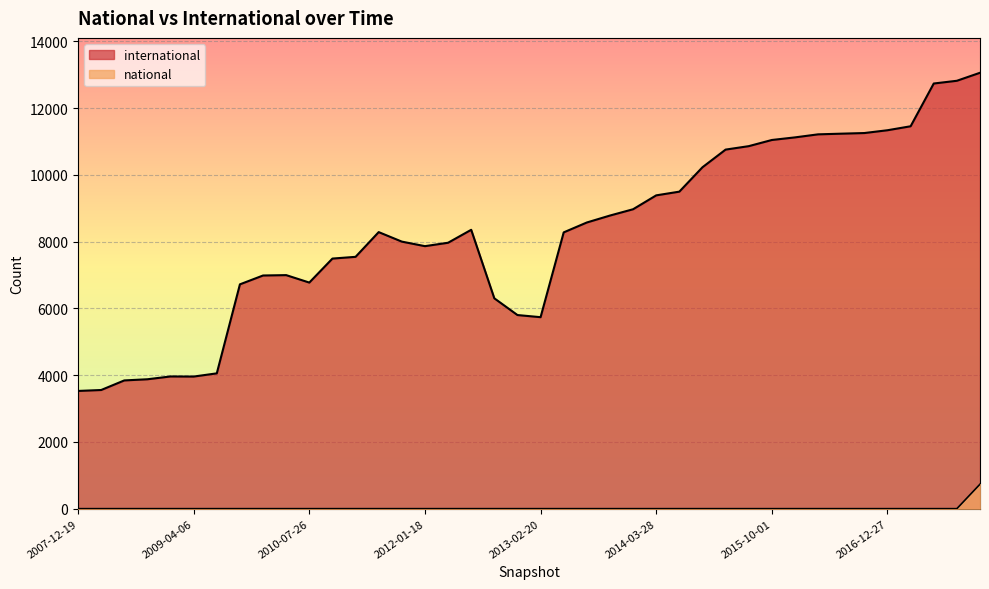

Rank the categories by national value from highest to lowest.

2017-12-22, 2007-12-19, 2008-04-01, 2008-06-27, 2008-10-10, 2008-12-17, 2009-04-06, 2009-06-17, 2009-09-25, 2009-12-16, 2010-04-01, 2010-07-26, 2010-11-17, 2011-02-21, 2011-06-10, 2011-09-05, 2012-01-18, 2012-03-26, 2012-07-13, 2012-10-31, 2012-12-11, 2013-02-20, 2013-05-21, 2013-07-09, 2013-09-10, 2013-12-20, 2014-03-28, 2014-09-08, 2015-01-19, 2015-04-09, 2015-07-03, 2015-10-01, 2016-01-04, 2016-04-05, 2016-07-04, 2016-10-07, 2016-12-27, 2017-04-12, 2017-07-24, 2017-10-12